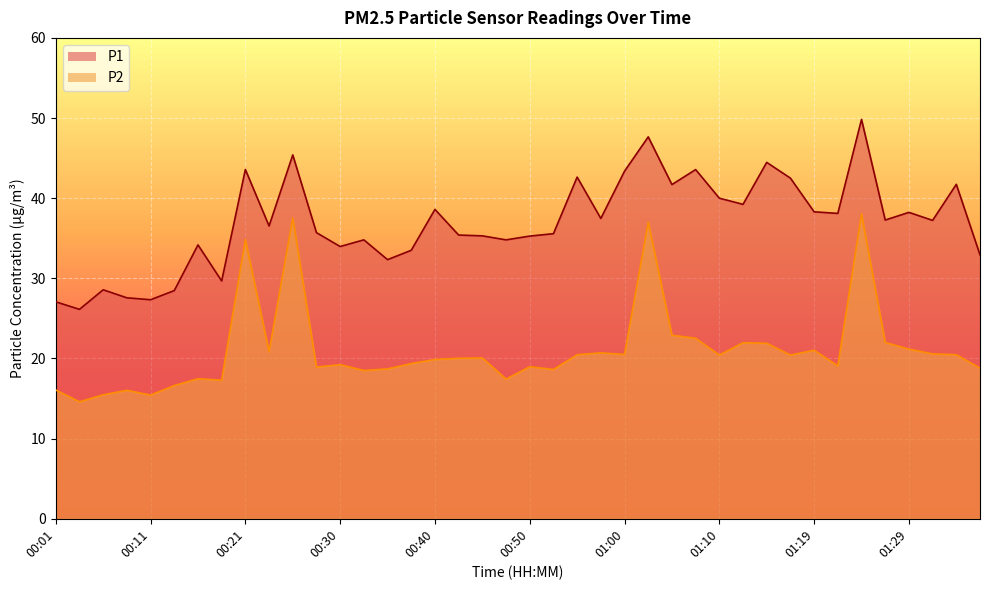

What is the label of the 31st point from the left?

01:14